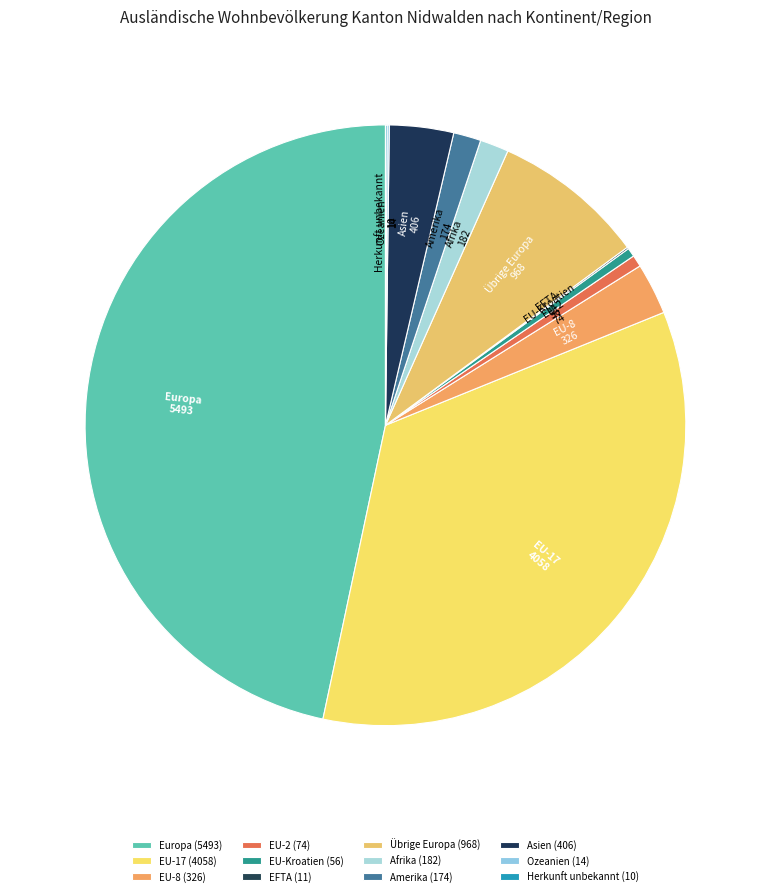

Does any single category account for the majority?

No